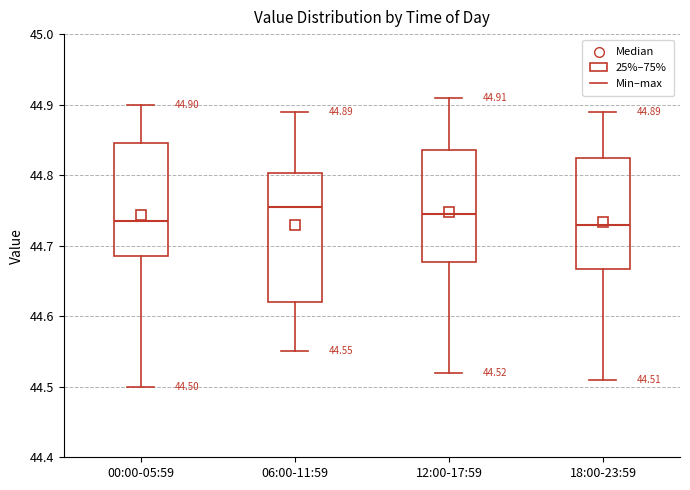

Comparing the boxes themselves (not the whiskers), which one is the tallest?

06:00-11:59